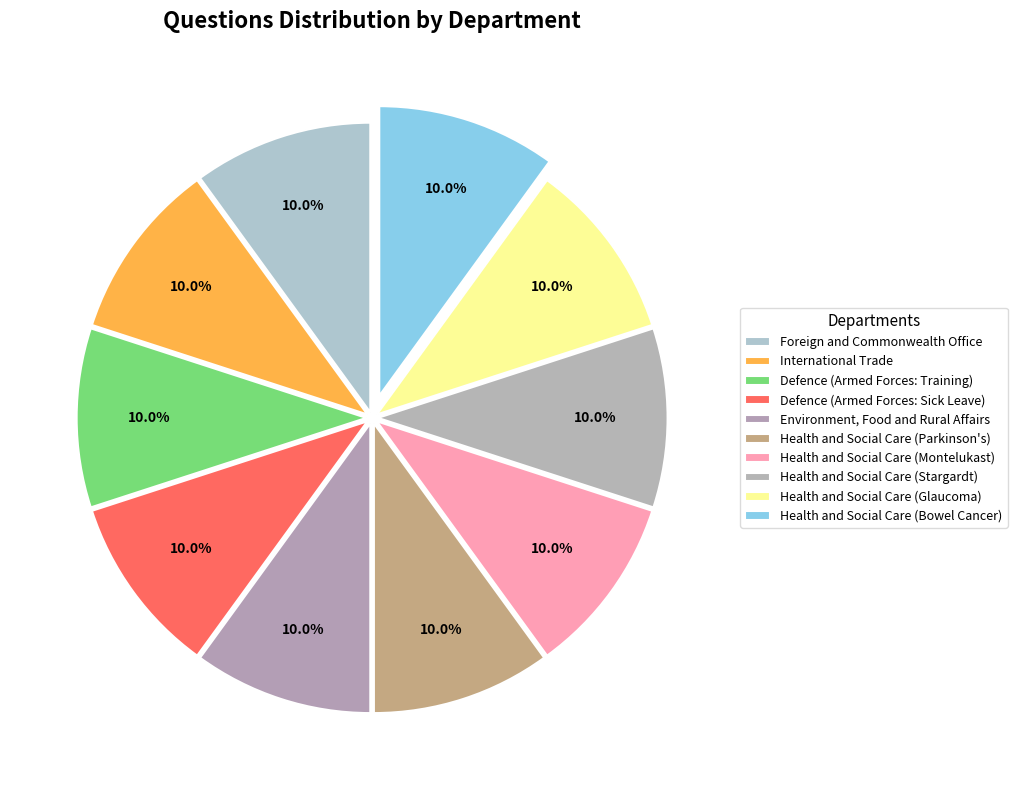

Combined, do Health and Social Care (Bowel Cancer) and Defence (Armed Forces: Training) account for over 50%?

No